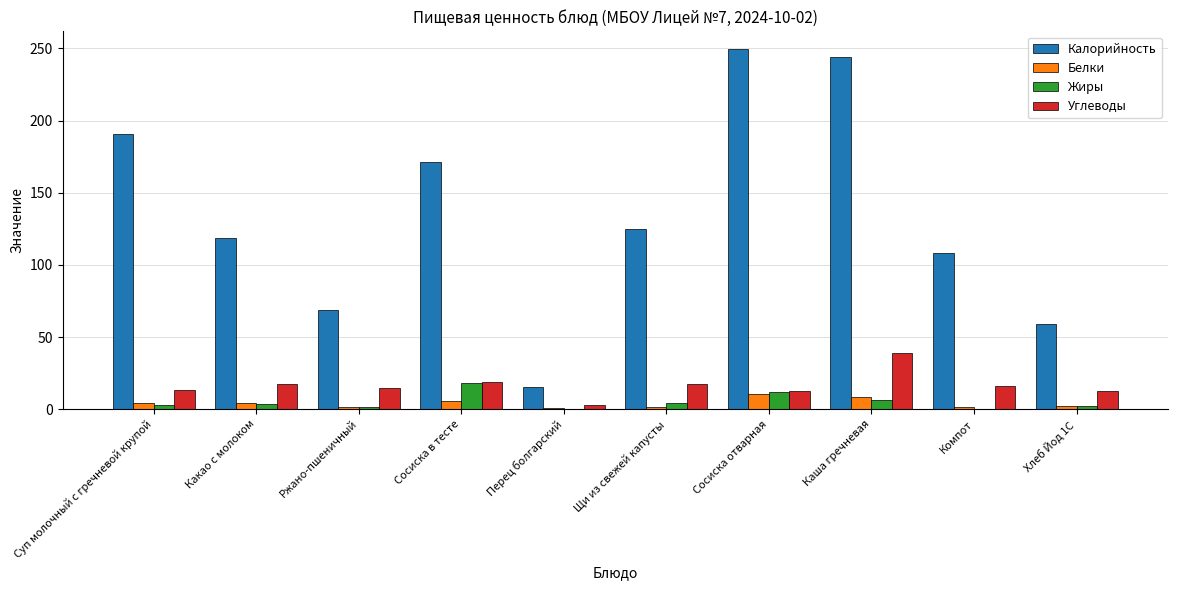

What are all the series names shown in the legend?

Калорийность, Белки, Жиры, Углеводы